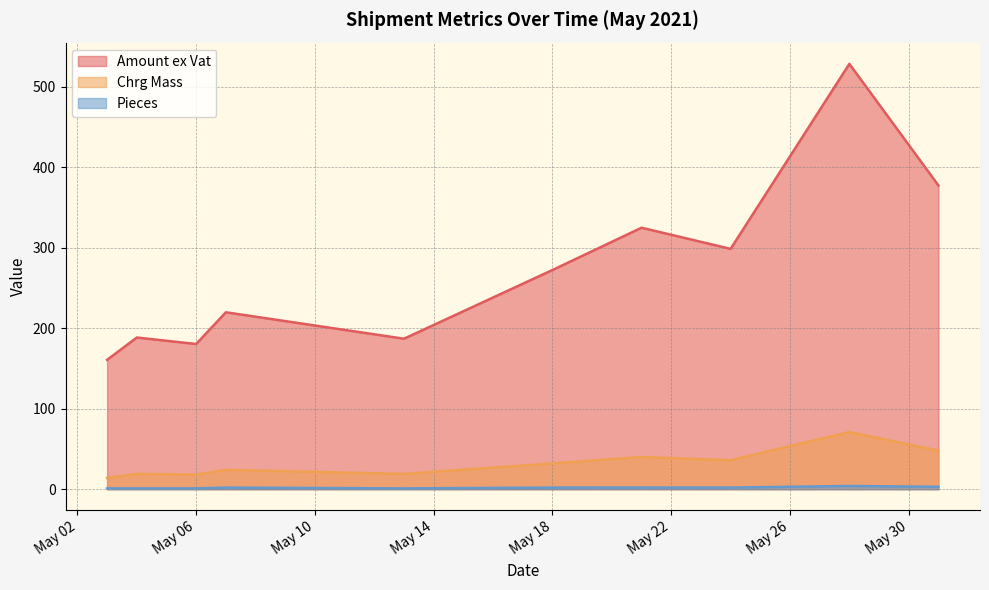

What value does the Amount ex Vat series have at 2021-05-04?

188.5